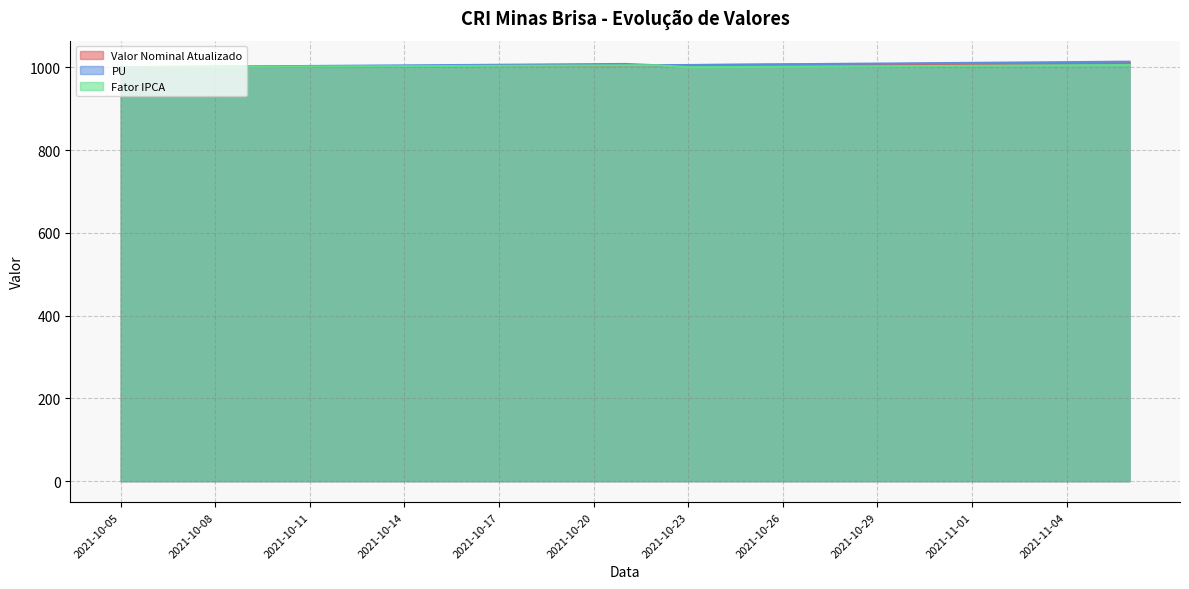

Between 2021-10-06 and 2021-10-17, which series saw the biggest shift?

PU